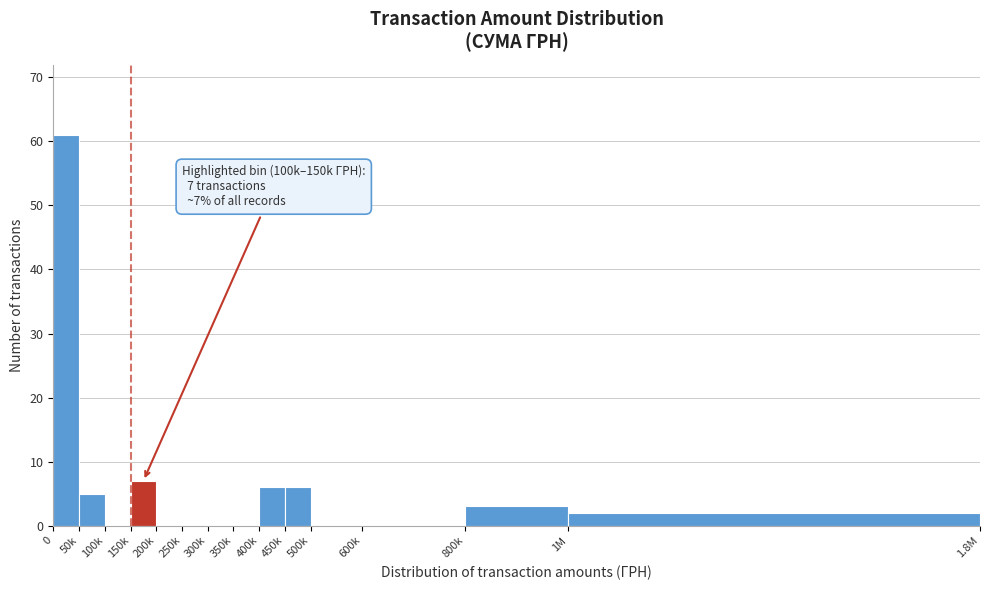

Reading left to right, list all the values displayed in this chart.

0=61	50k=5	100k=0	150k=7	200k=0	250k=0	300k=0	350k=0	400k=6	450k=6	500k=0	600k=0	800k=3	1M=2